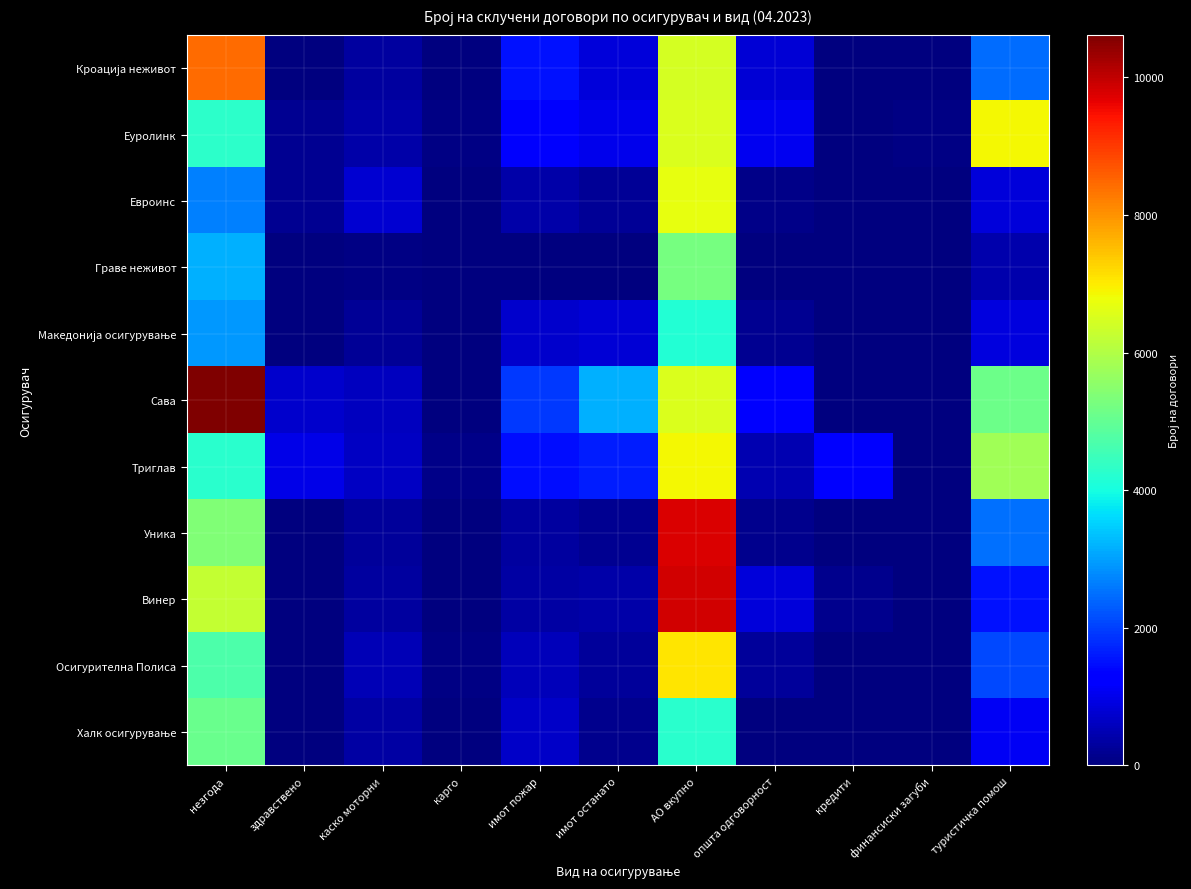

Which has a higher value, незгода or имот останато?

незгода